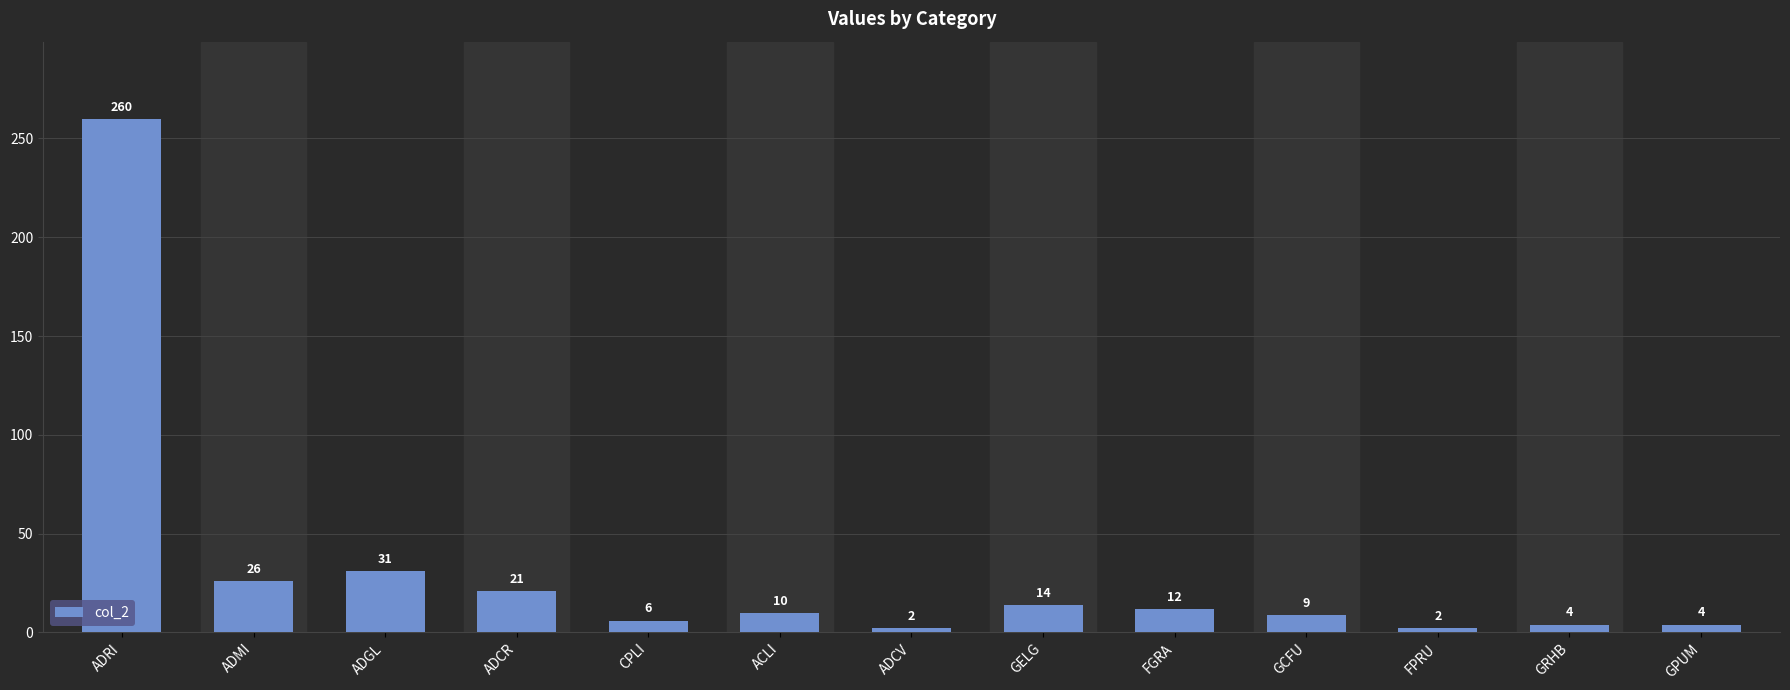

What is the value of the 8th bar from the left?

14